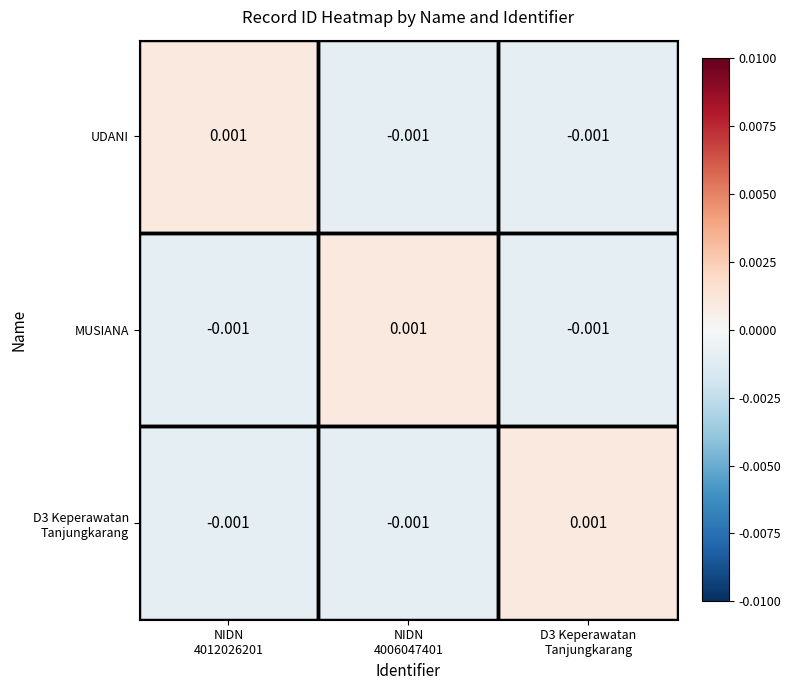

Which series changed the most between NIDN 4012026201 and NIDN 4006047401?

UDANI